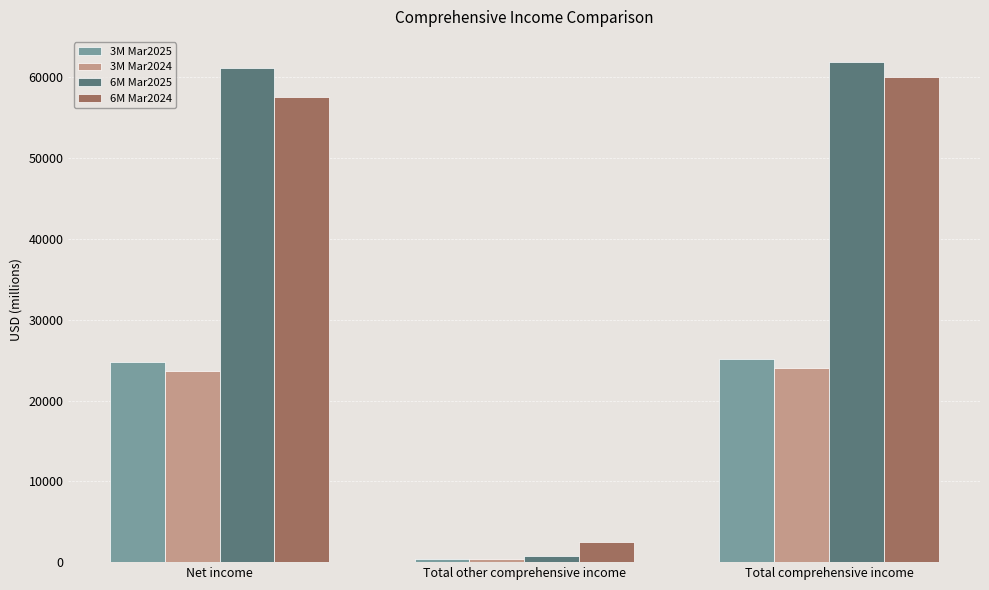

What is the total value across all series at Net income?

167078